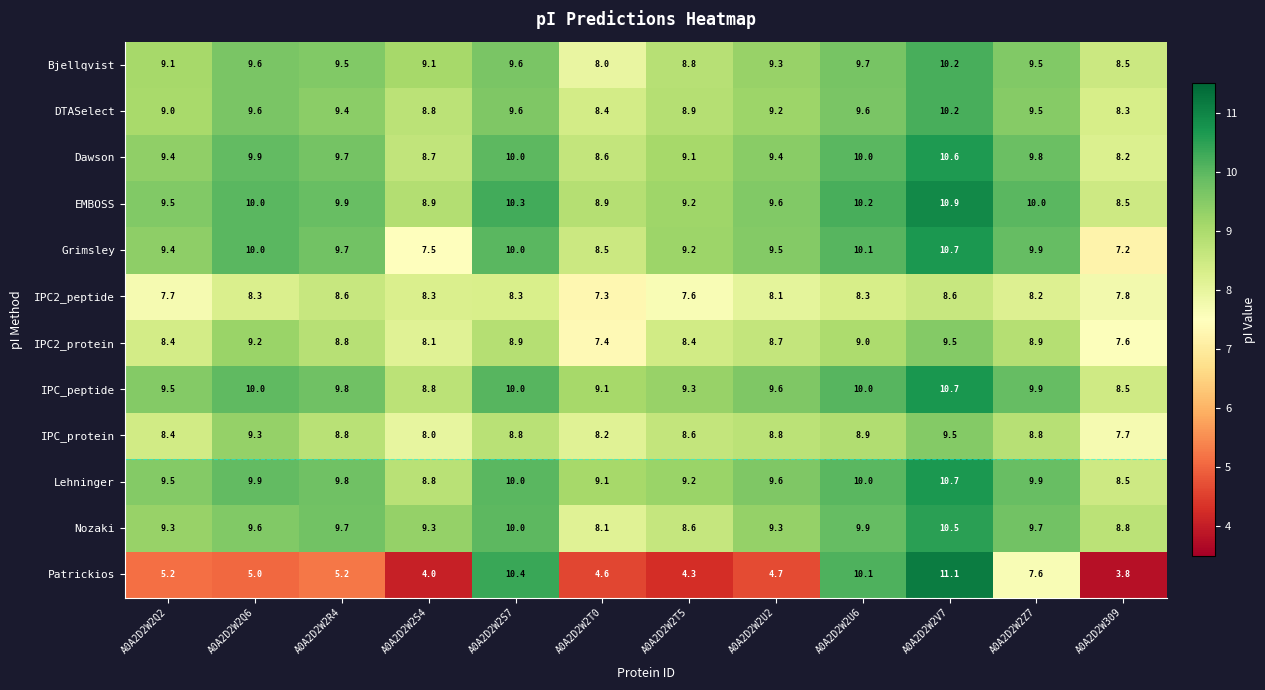

What is the difference between the Dawson values at A0A2D2W2V7 and A0A2D2W2U6?

0.6